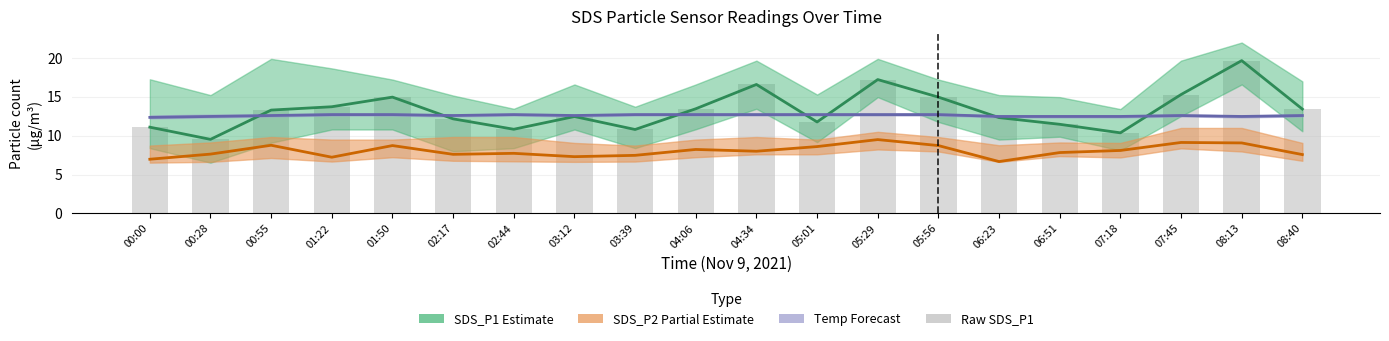

Which category has the lowest value in the SDS_P1 (Estimate) series?

00:28